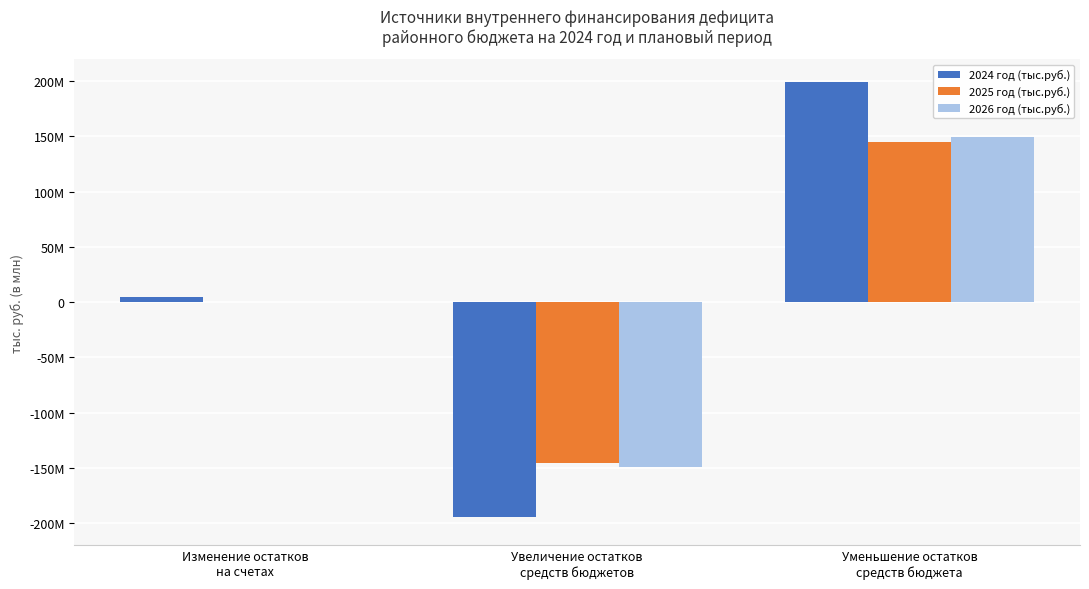

Which series changed the most between Изменение остатков
на счетах and Увеличение остатков
средств бюджетов?

2024 год (тыс.руб.)